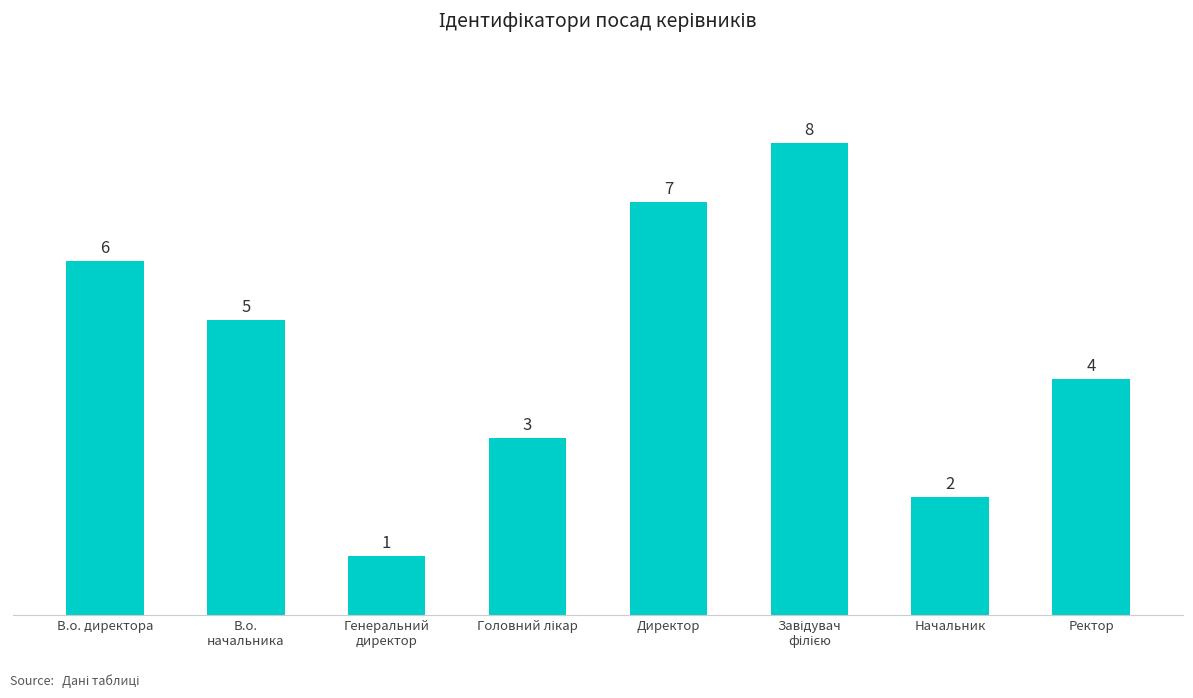

Read the value at В.о. директора.

6